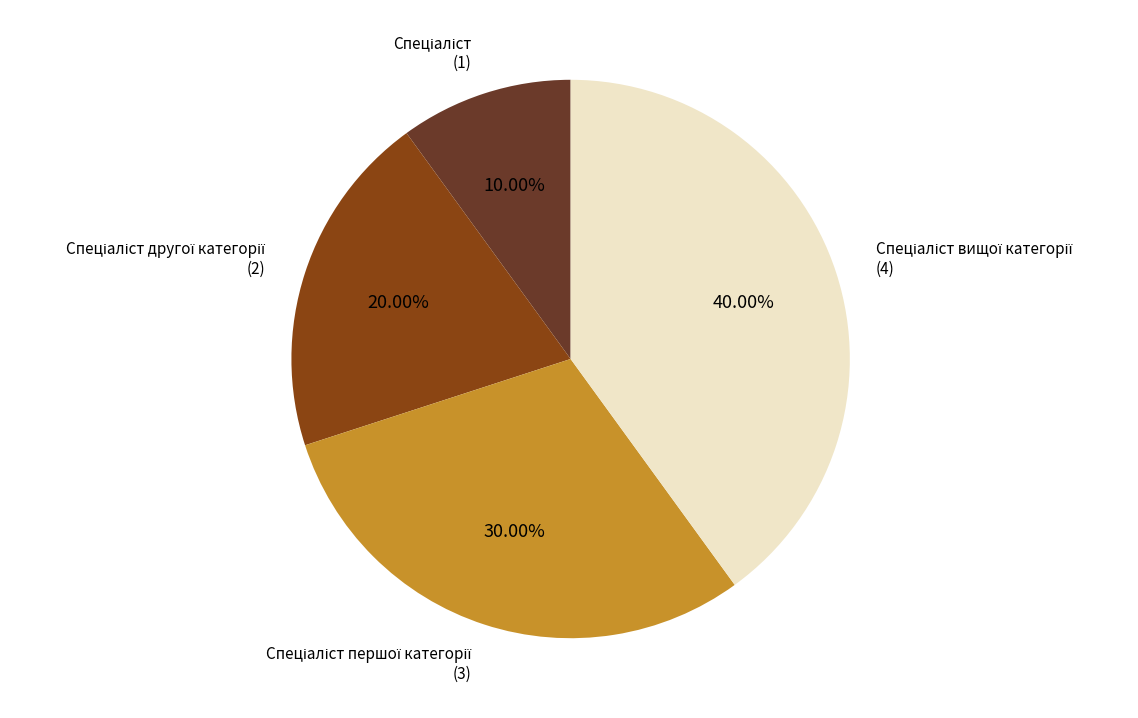

Is there any slice that represents more than half of the pie?

No